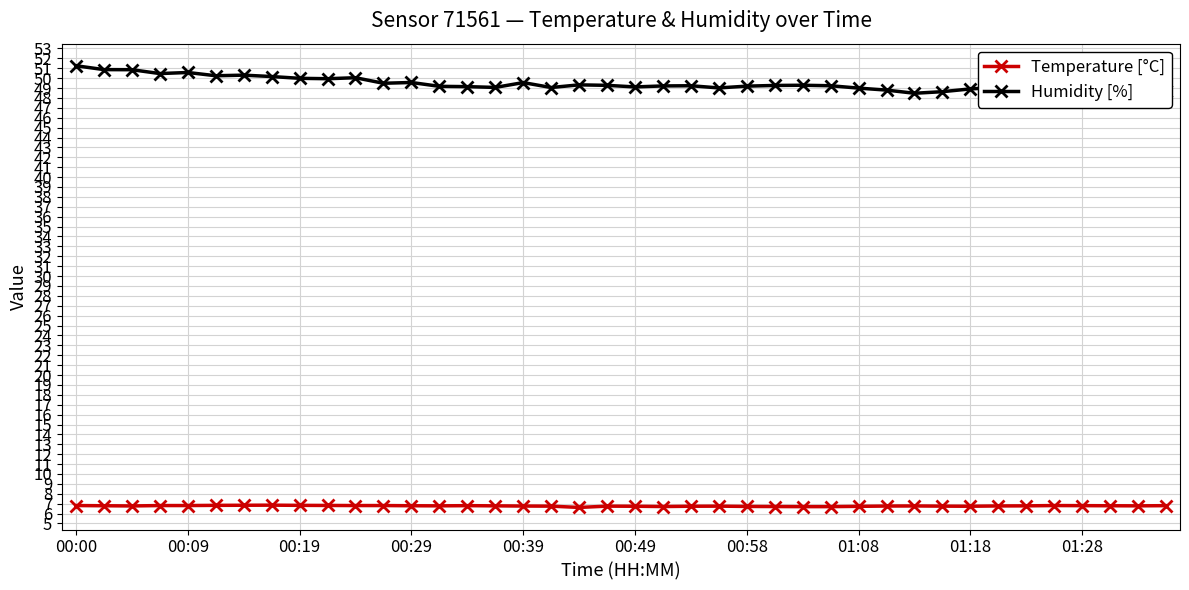

Which series has the largest range (max minus min)?

Humidity [%]